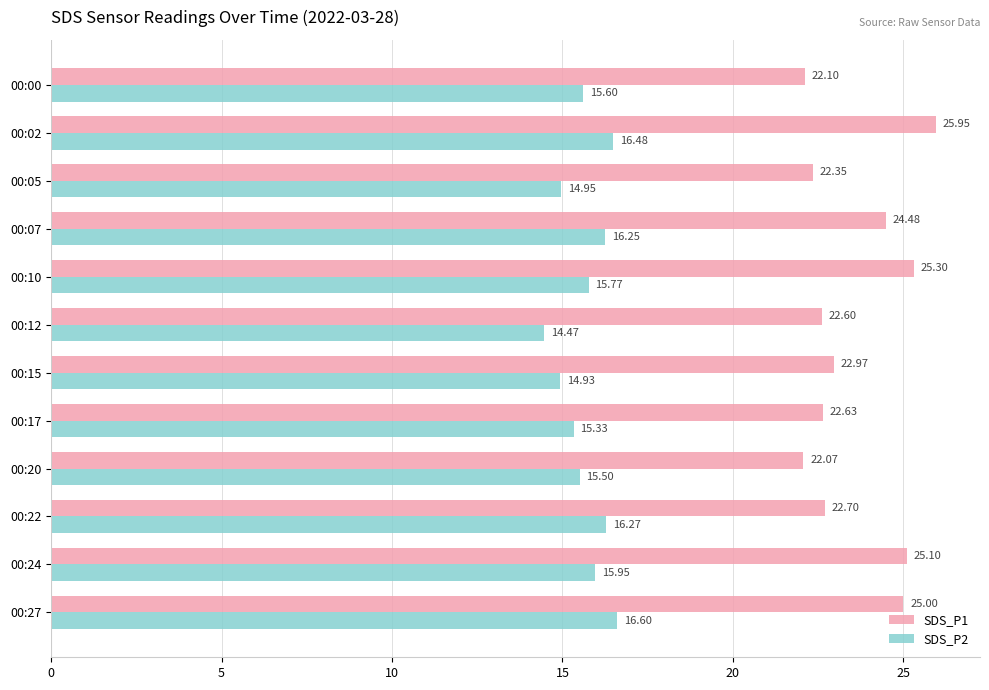

Which series has the largest range (max minus min)?

SDS_P1